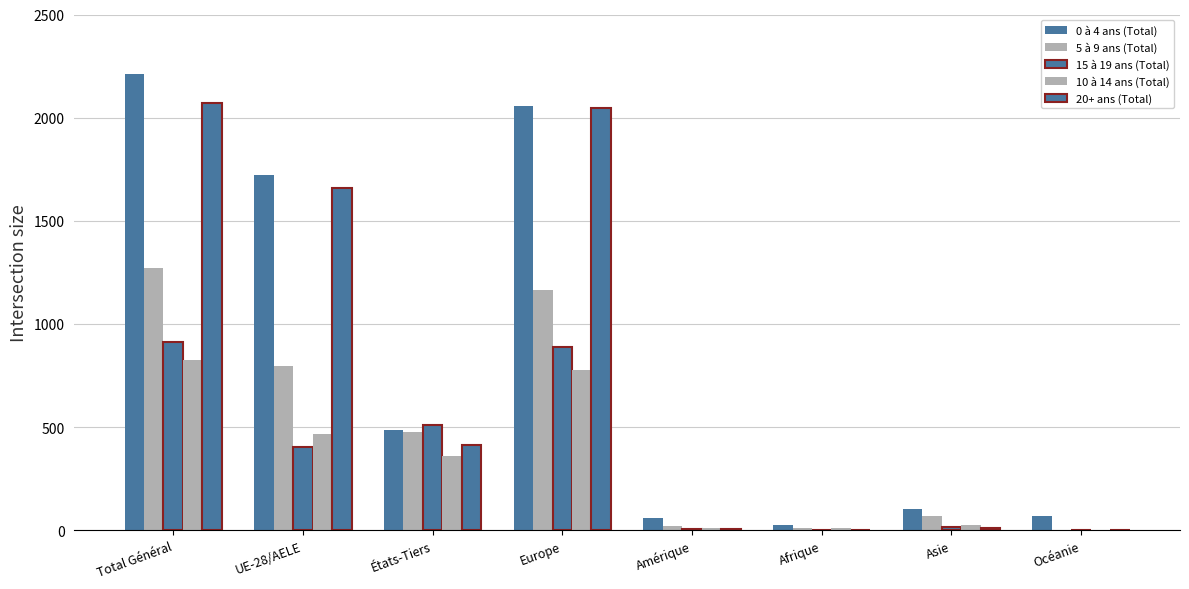

How many data points does each series have?

8